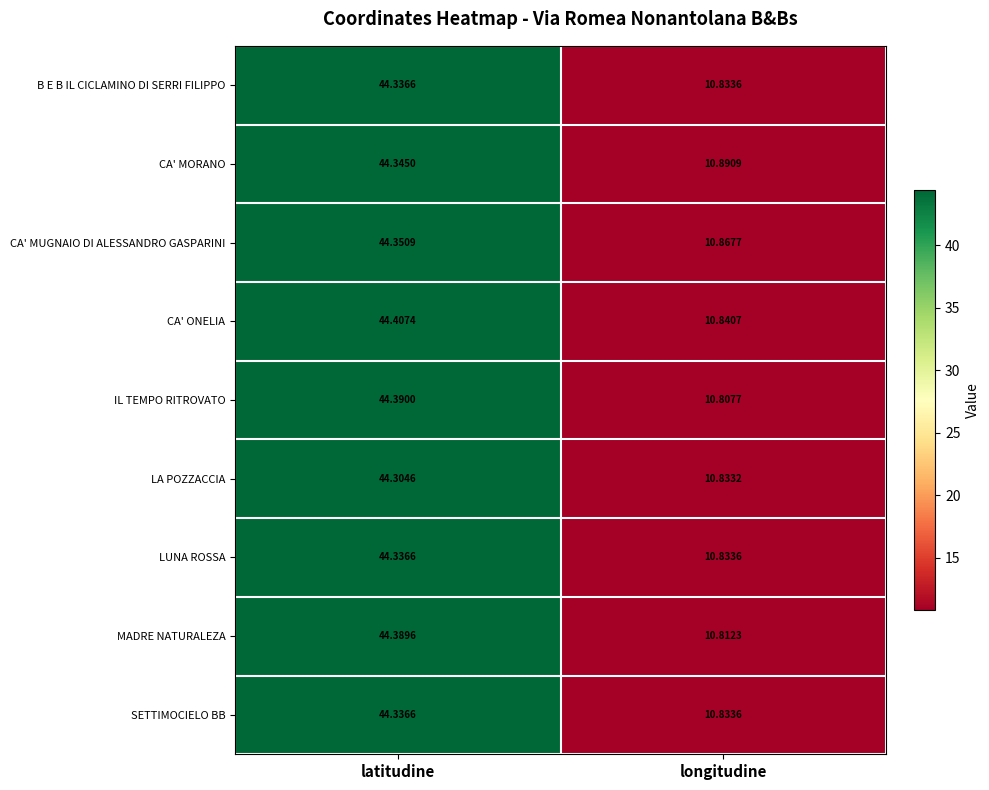

At which category does the chart reach its peak across all series?

latitudine